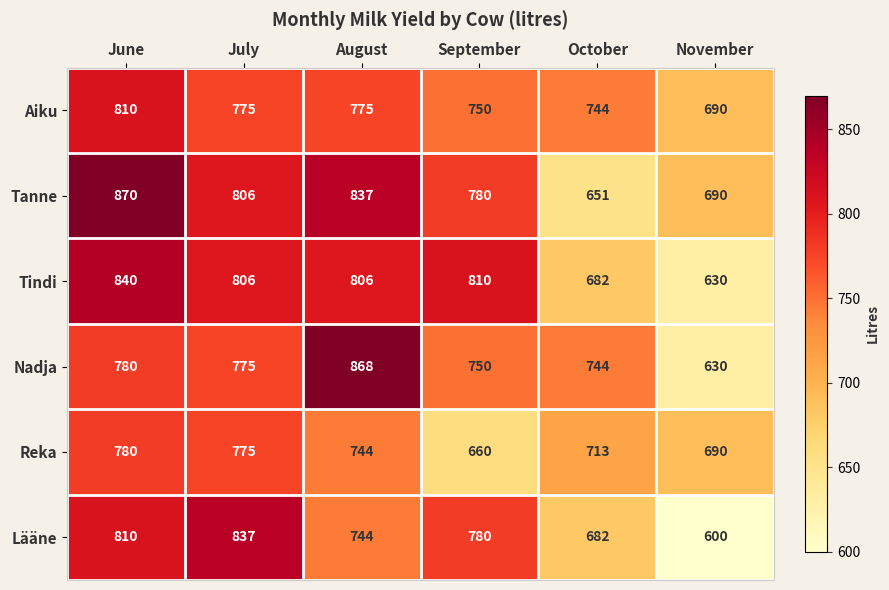

What is the sum of the Tindi values at September and November?

1440